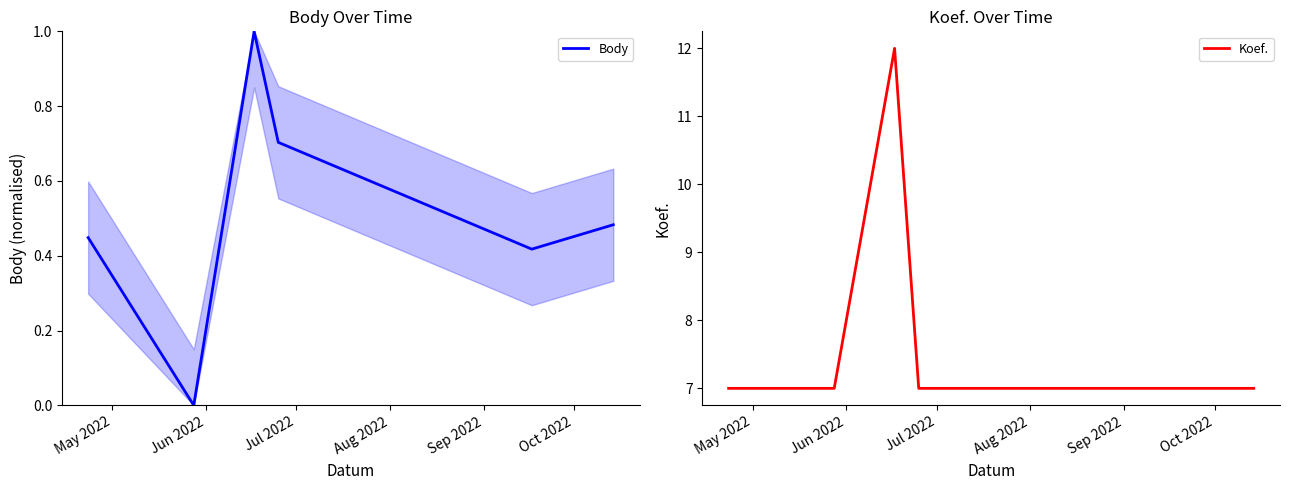

What is the lowest value of the Koef. series?

7